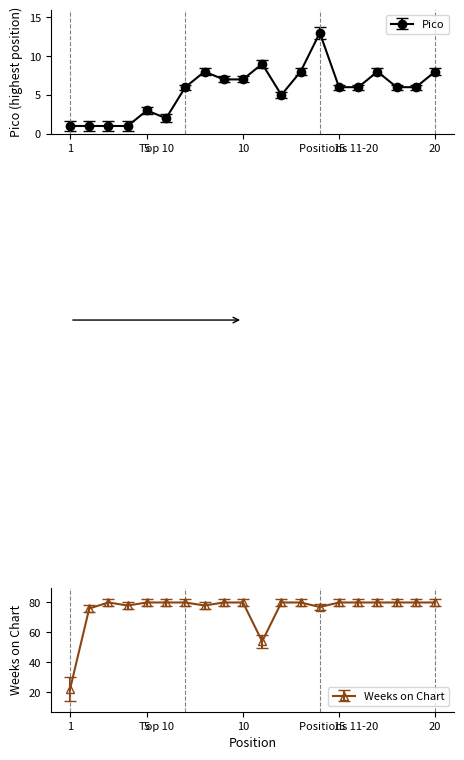

True or false: Pico and Weeks on Chart intersect in this chart.

False